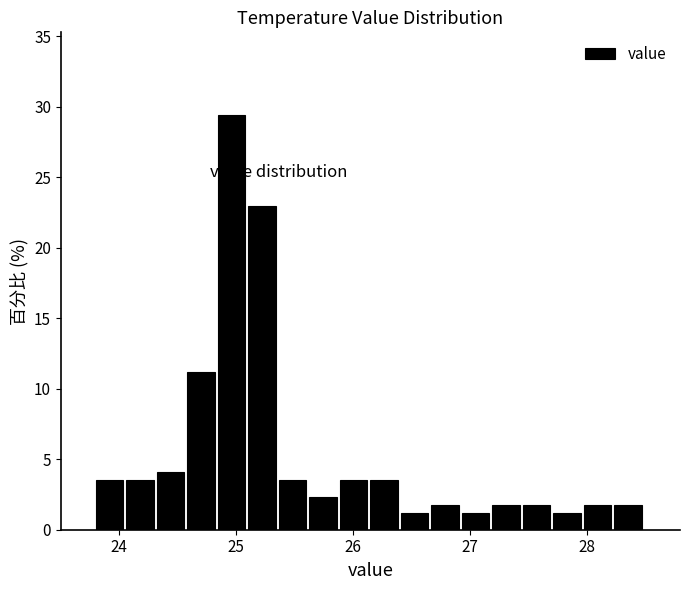

Around what value on the x-axis is the tallest bar? Give the approximate position of its centre, as read against the axis.

25.0